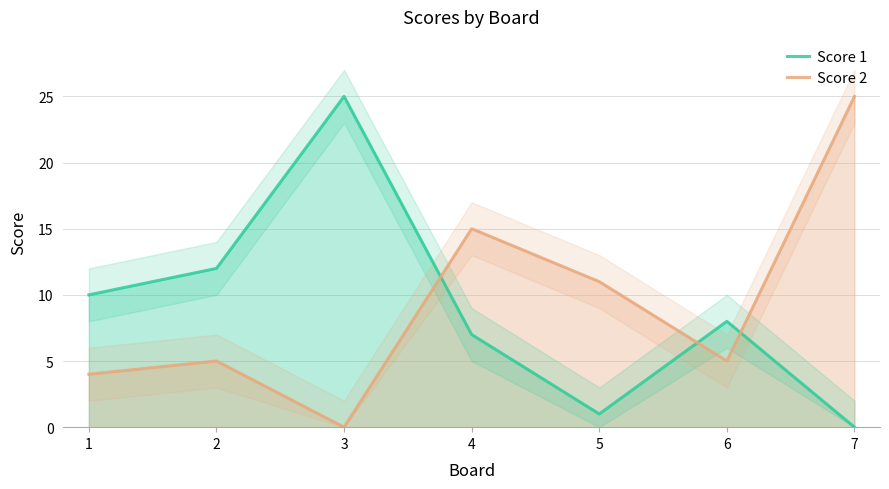

What is the sum of the Score 2 values at 7 and 6?

30